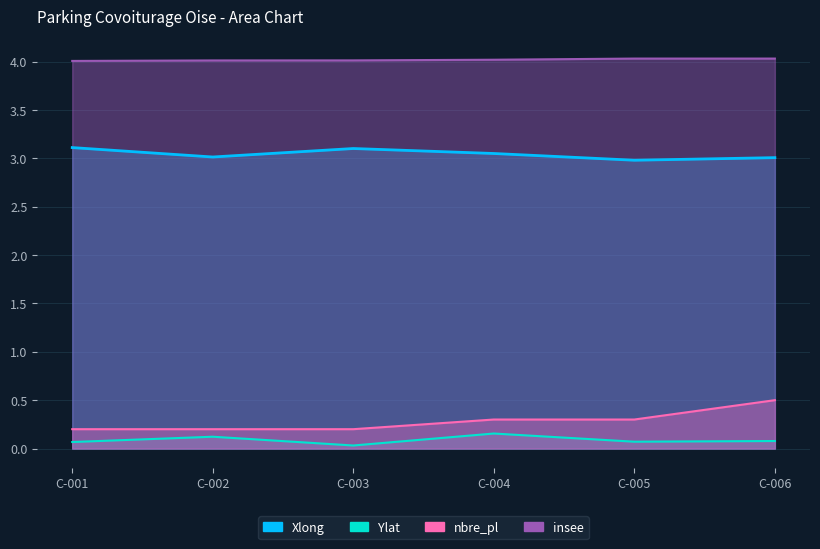

Is the value of insee at C-001 greater than the value of nbre_pl at C-003?

Yes